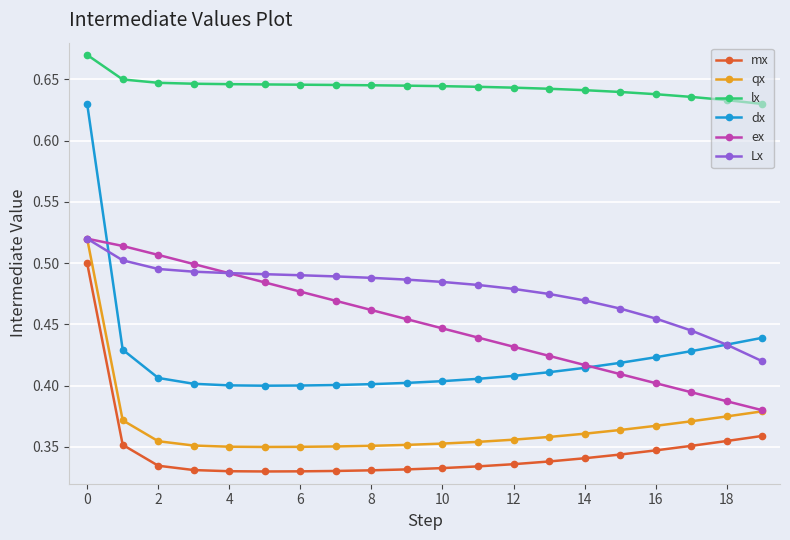

How many intersections are there between dx and ex?

2